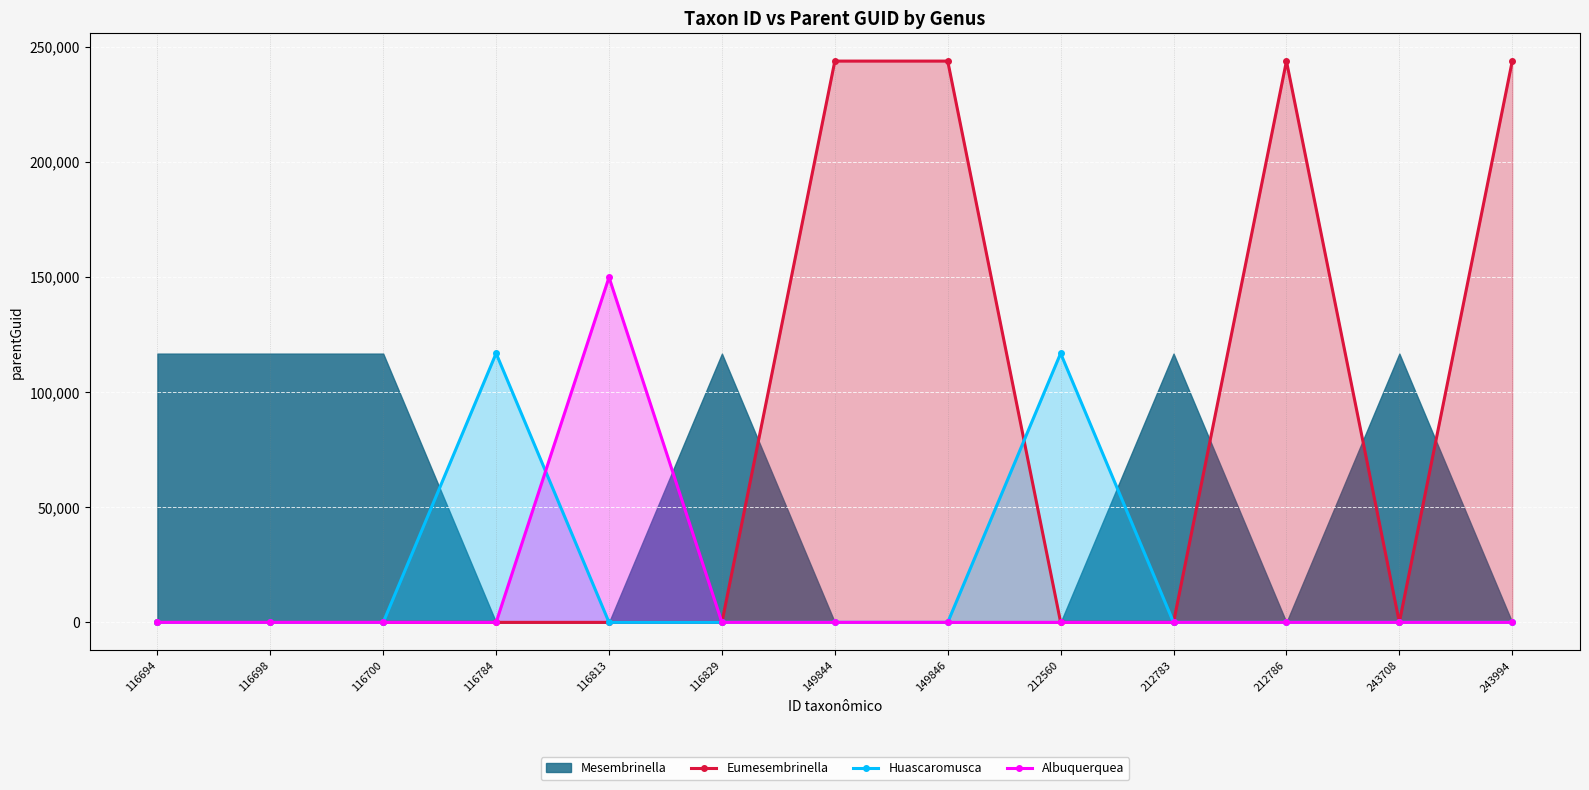

Is it true that Eumesembrinella equals 377846 at 149844?

False